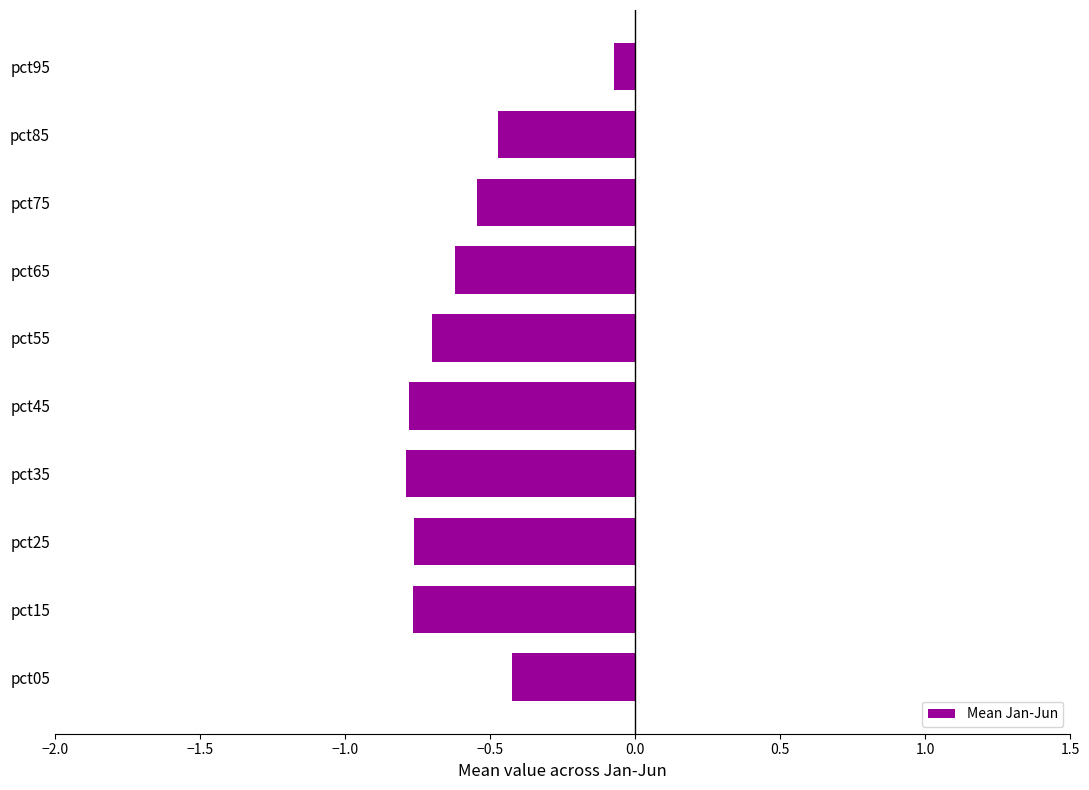

True or false: the data shows -0.8 at pct15.

True